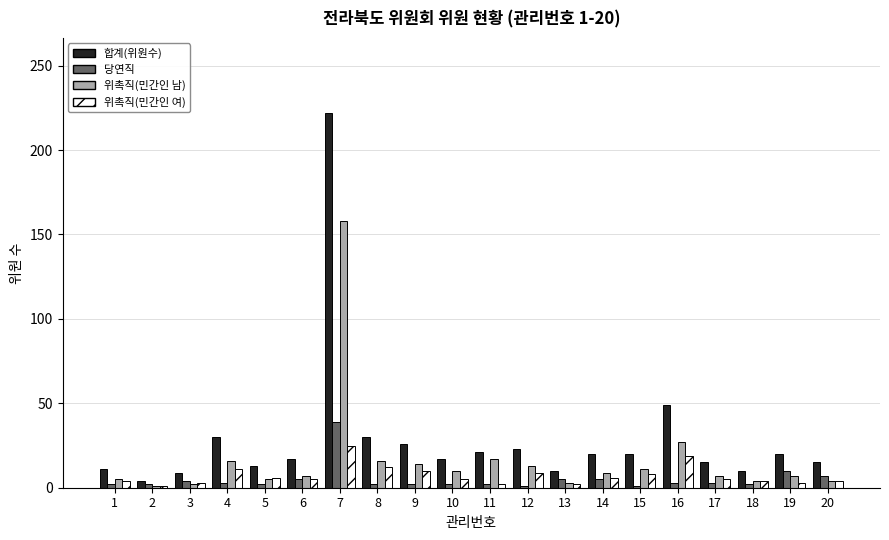

At which category is the sum across all series the highest?

7